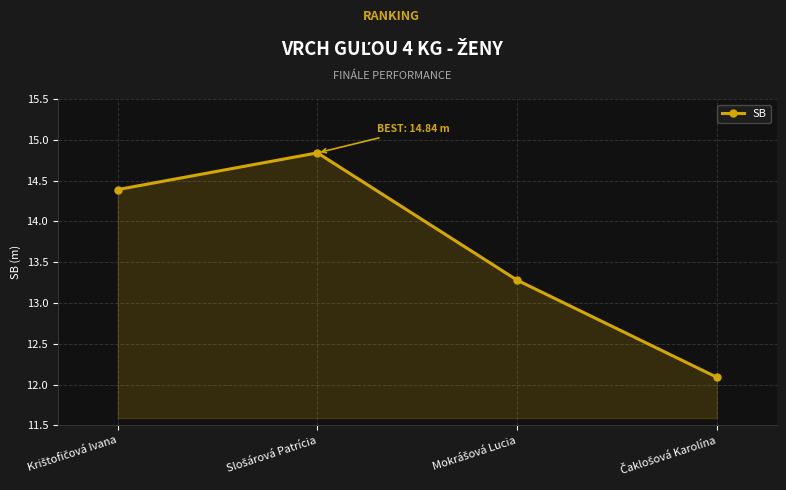

True or false: there are more than 1 points higher than both neighbors.

False